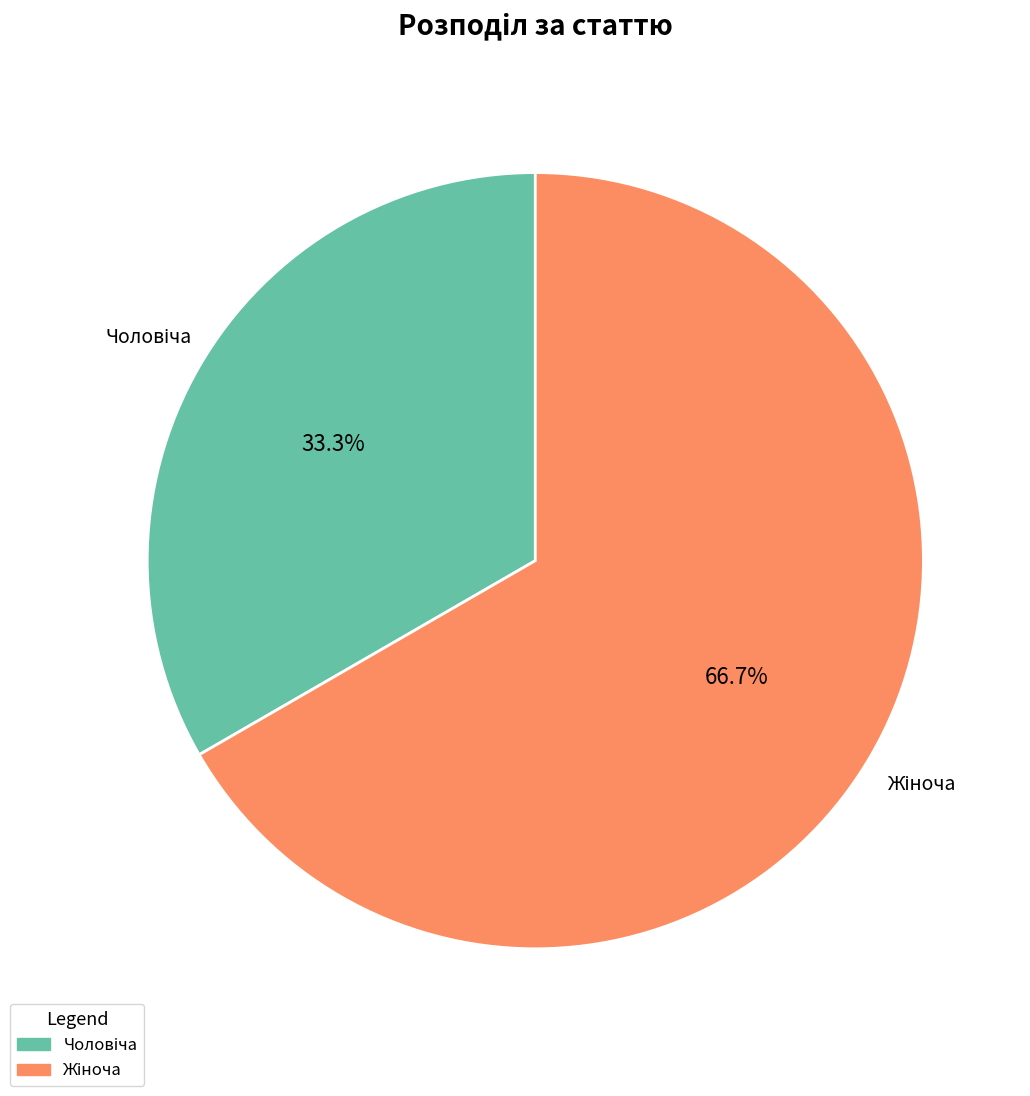

Is there any slice that represents more than half of the pie?

Yes